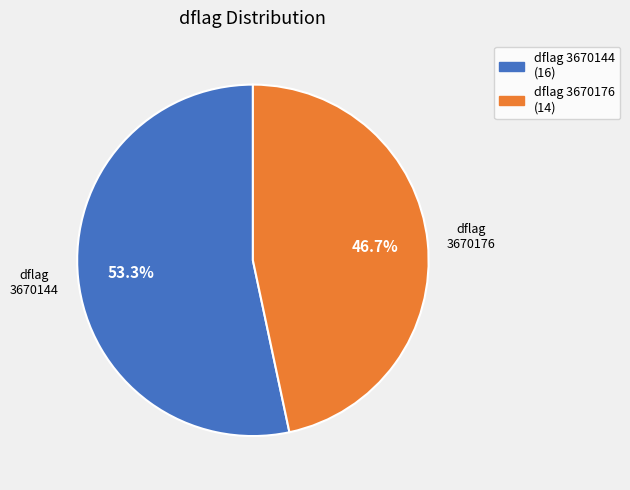

What is the smallest slice in the pie chart?

dflag 3670176 (14)